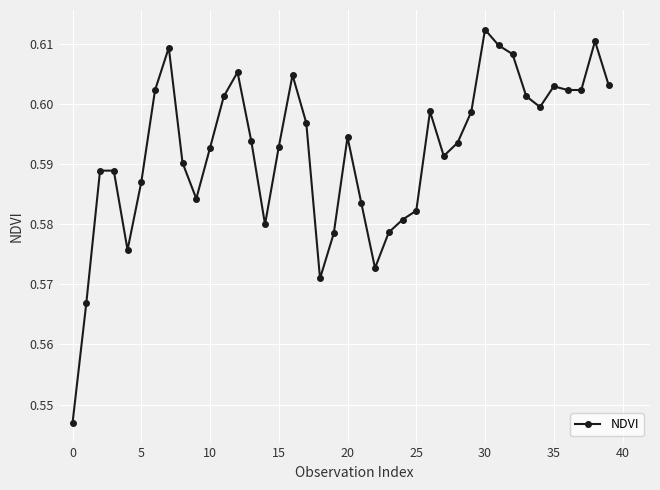

What is the sum of all values?

23.7